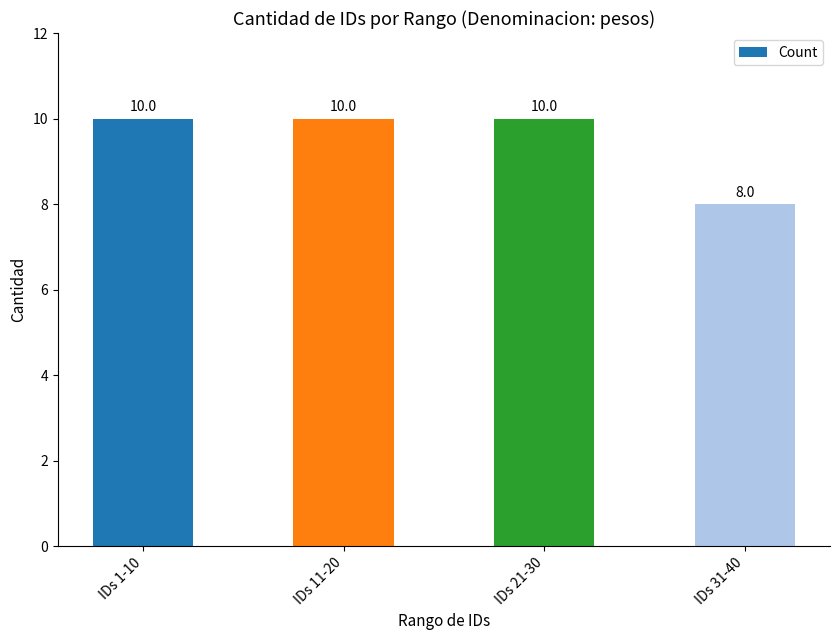

The value at IDs 11-20 is 6. True or false?

False